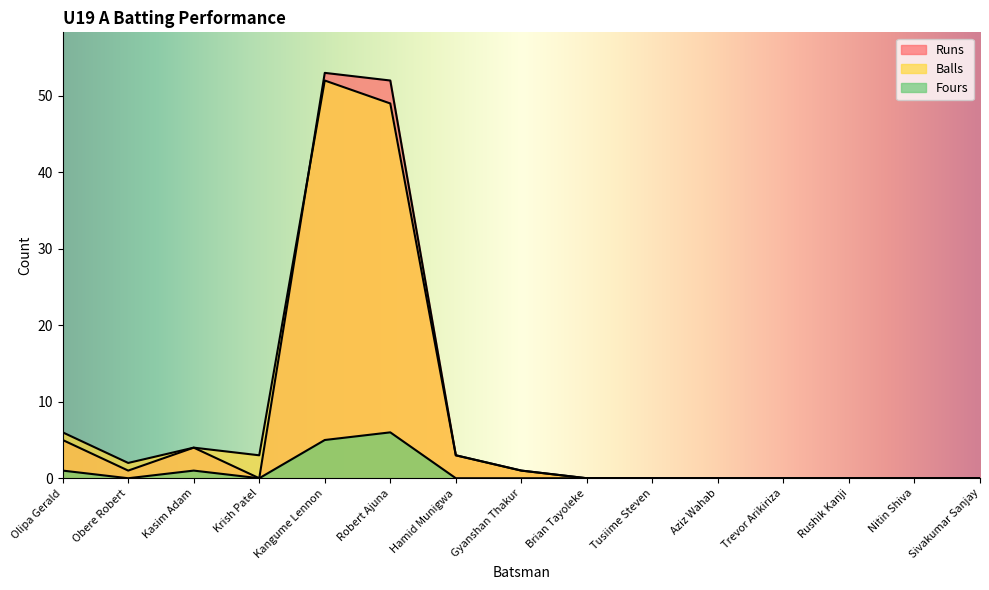

True or false: Balls and Fours intersect in this chart.

False